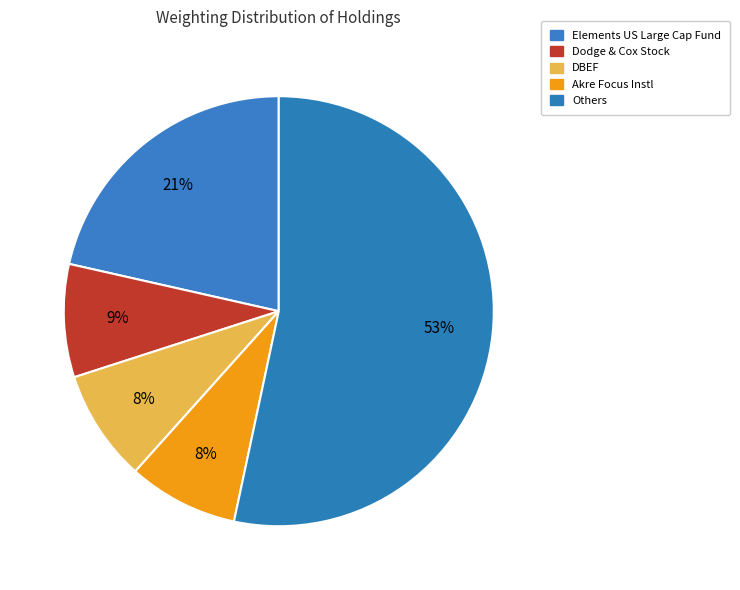

Is there any slice that represents more than half of the pie?

Yes